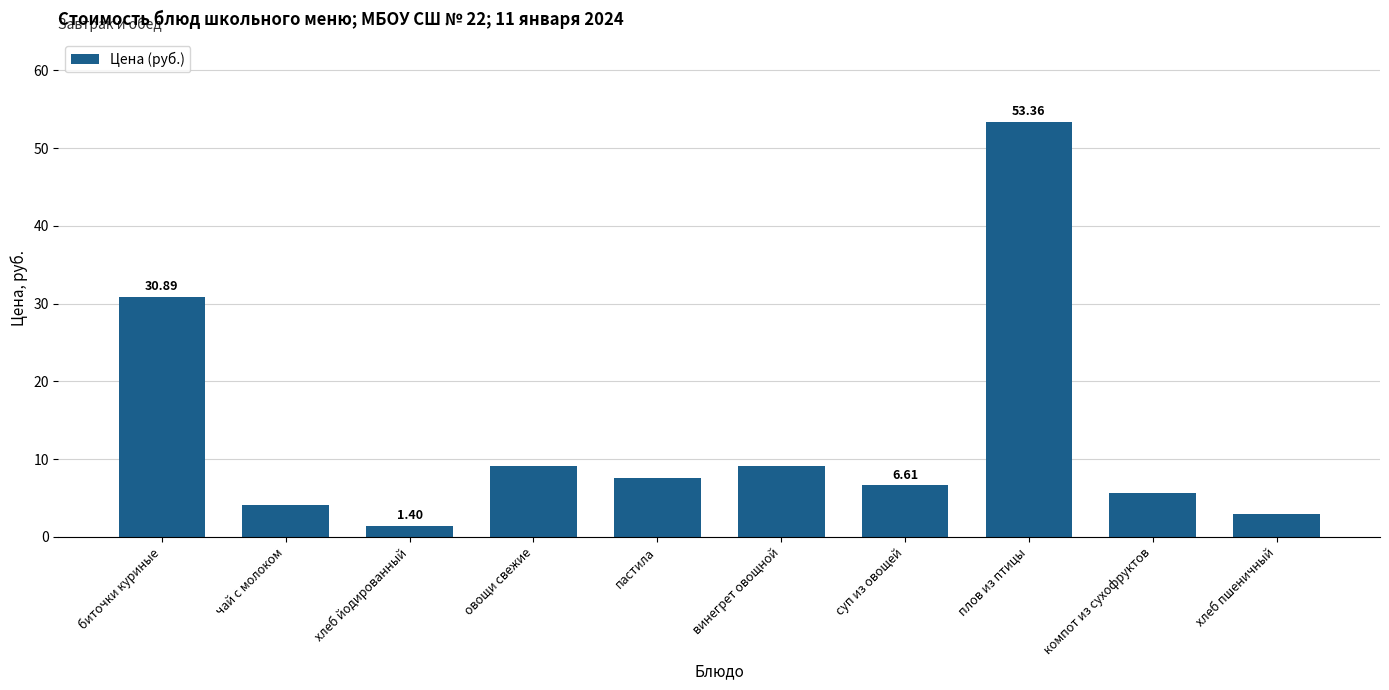

What is the label of the 6th bar from the left?

винегрет овощной